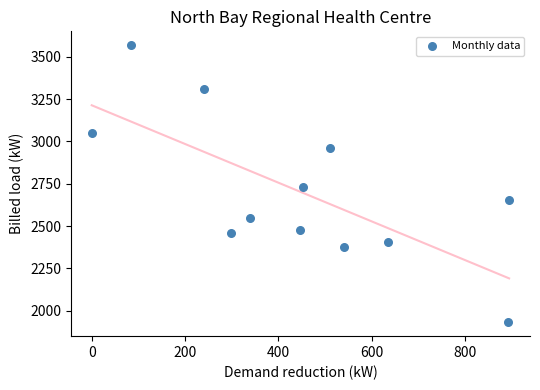

What is the average X value?

444.7